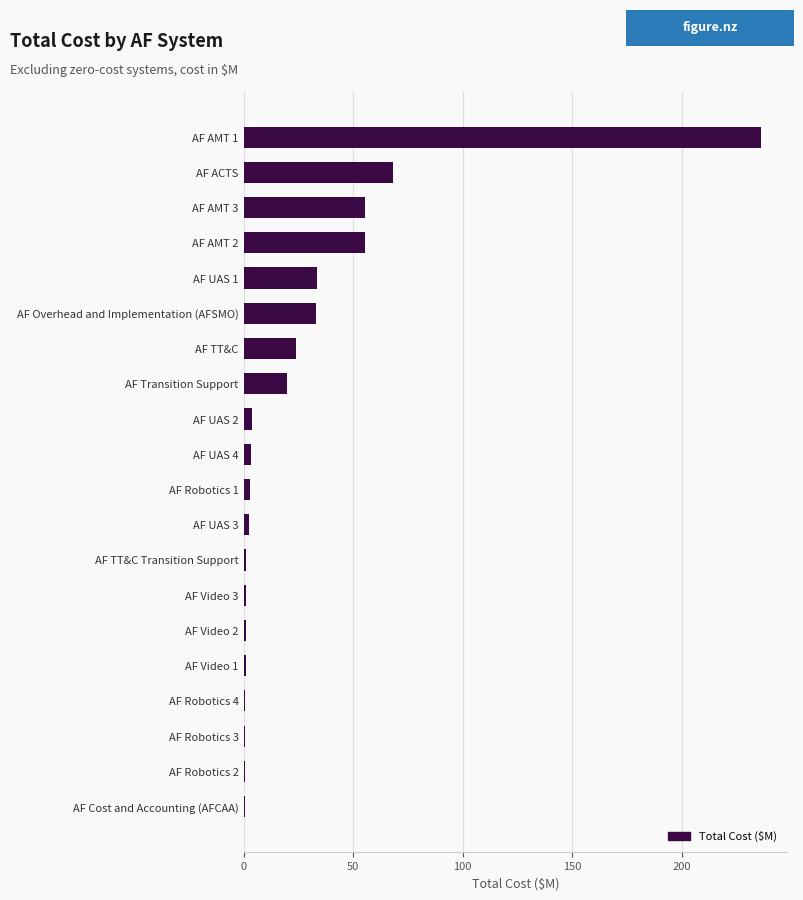

What is the sum of all values?

543.3